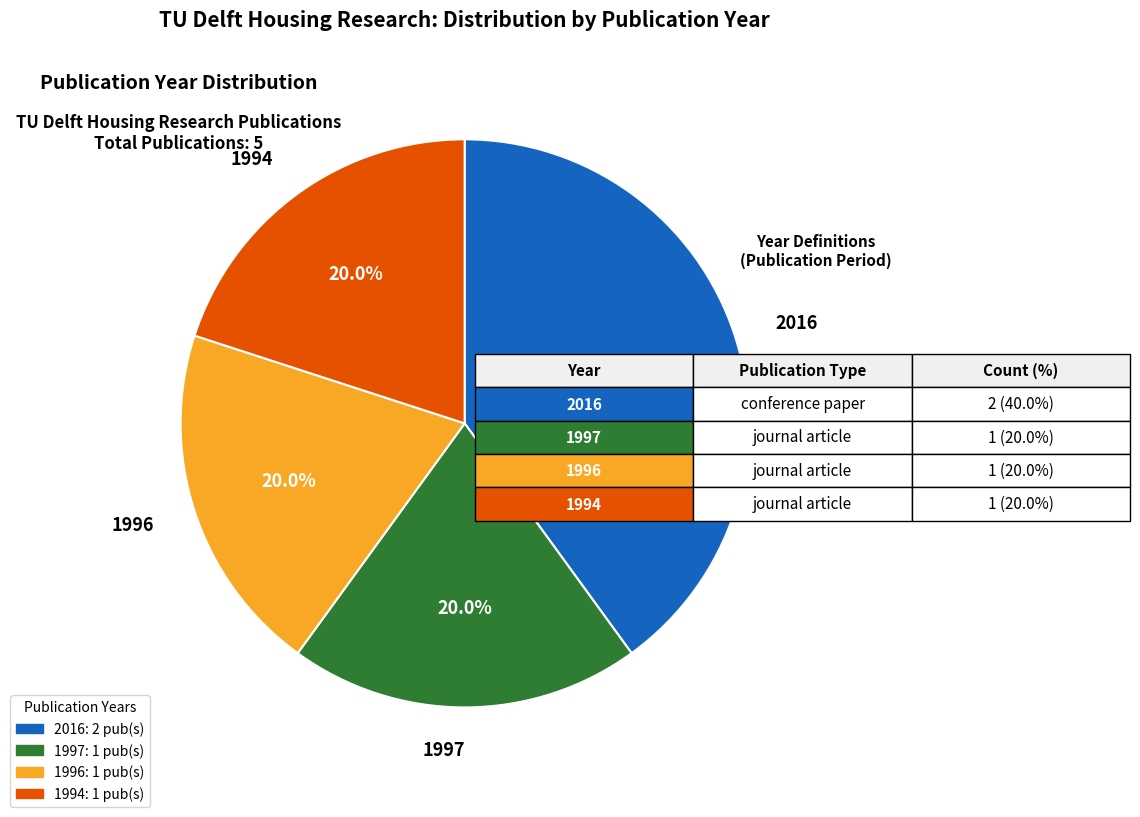

Does 1997 represent more than half of the total?

No